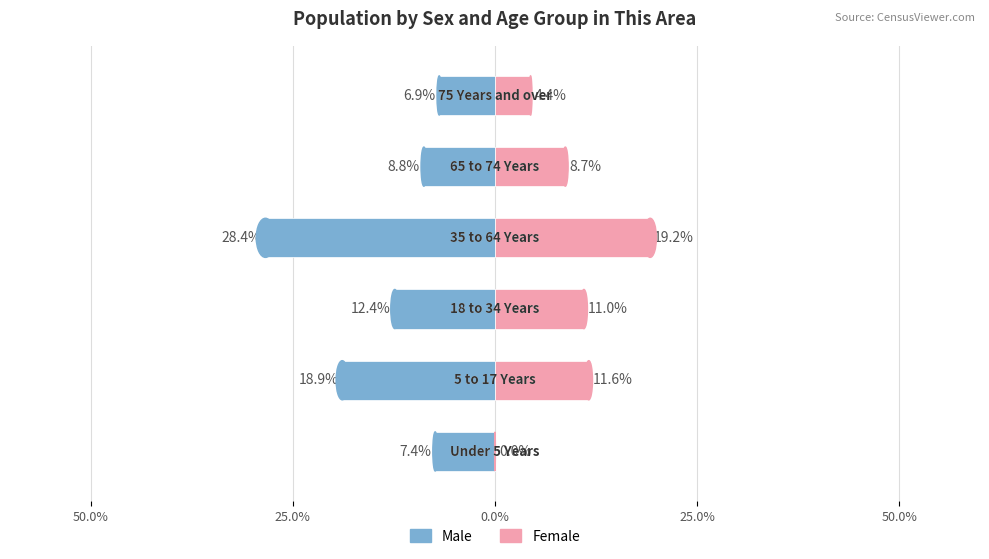

List the series in order of their overall mean, lowest first.

Male, Female